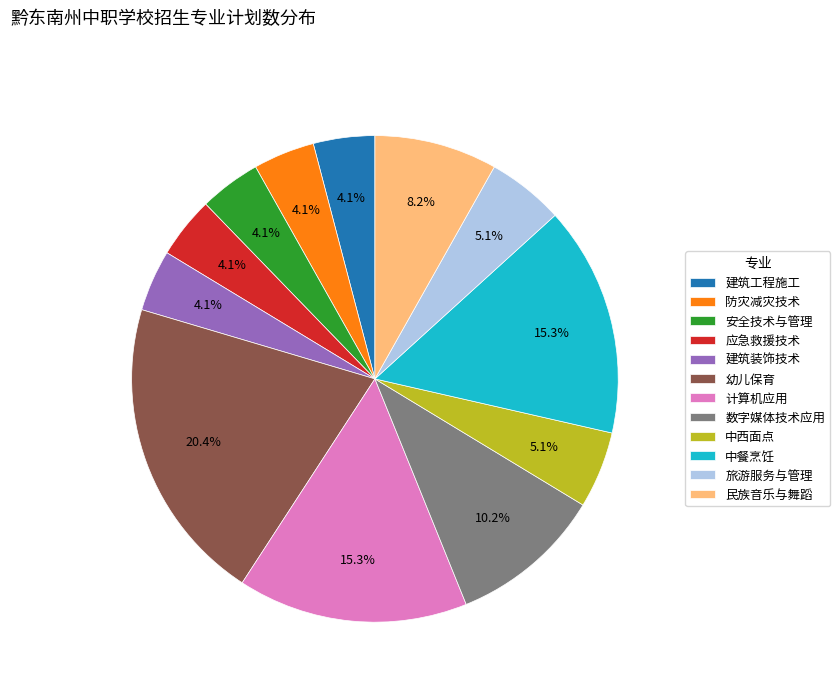

Count the number of slices in the pie.

12